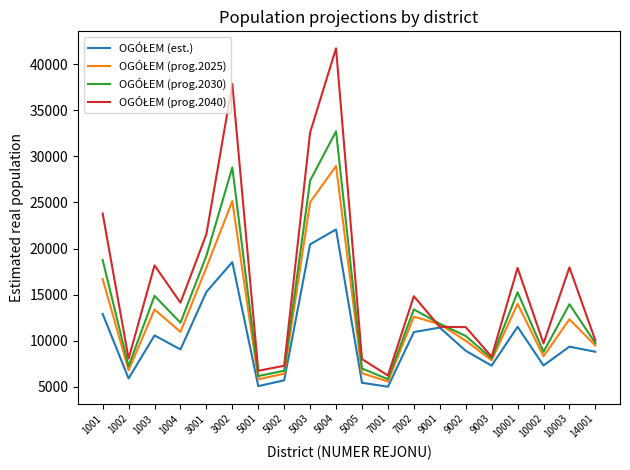

At which category is the sum across all series the highest?

5004